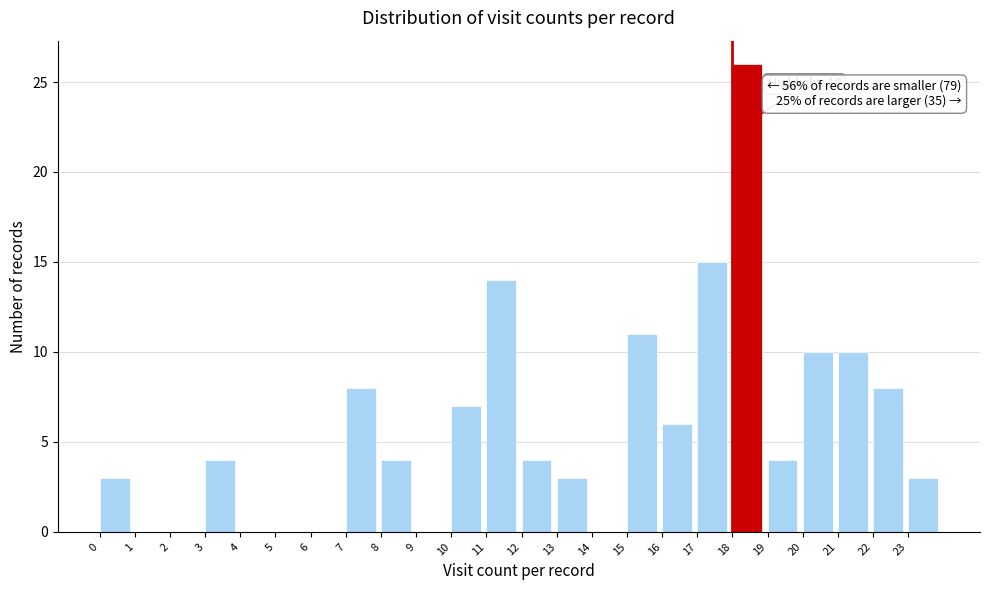

Which range on the x-axis has the tallest bar?

18 to 19